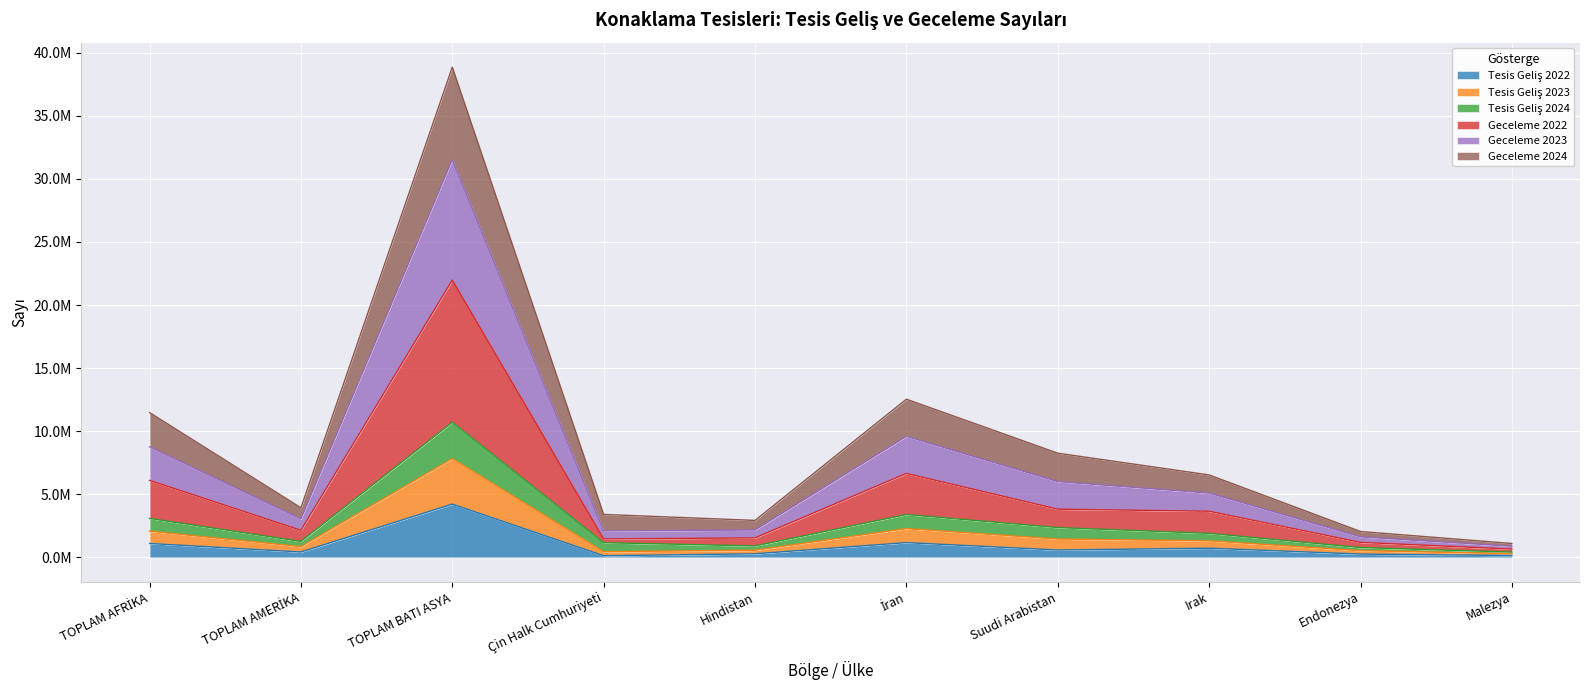

True or false: Geceleme 2022 has more than 1 points higher than both neighbors.

True